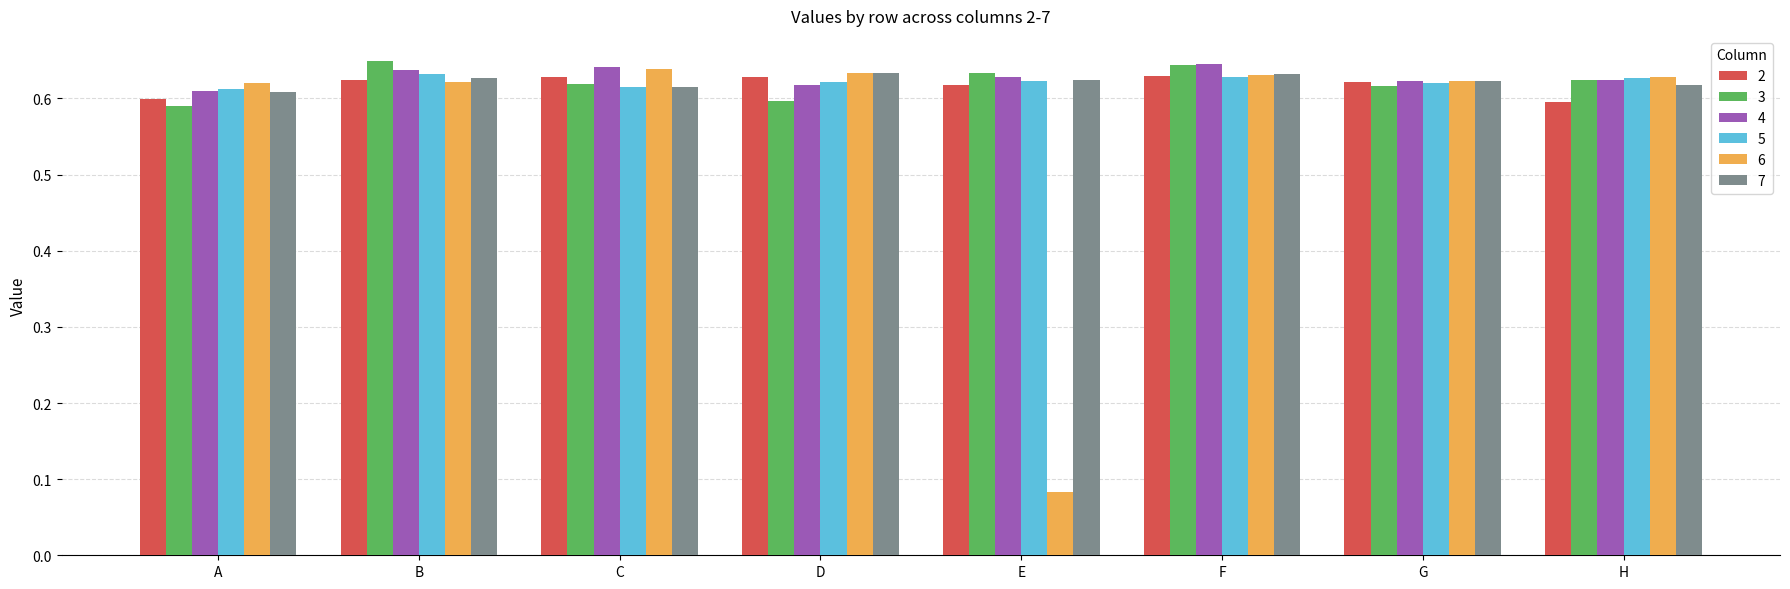

Which series changed the most between A and G?

3